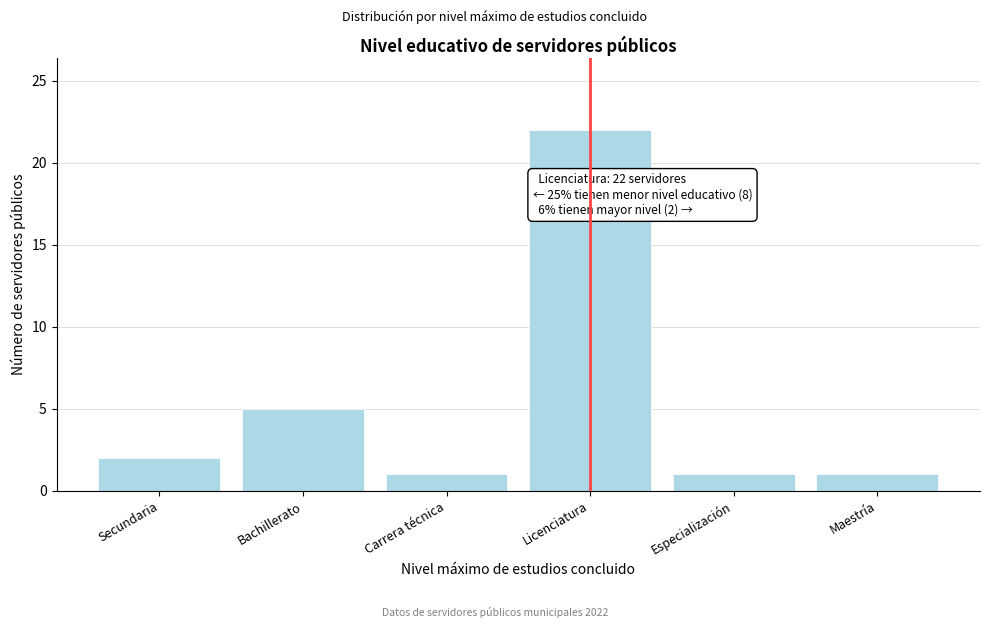

Reading right to left, what are all the values shown in this chart?

1	1	22	1	5	2